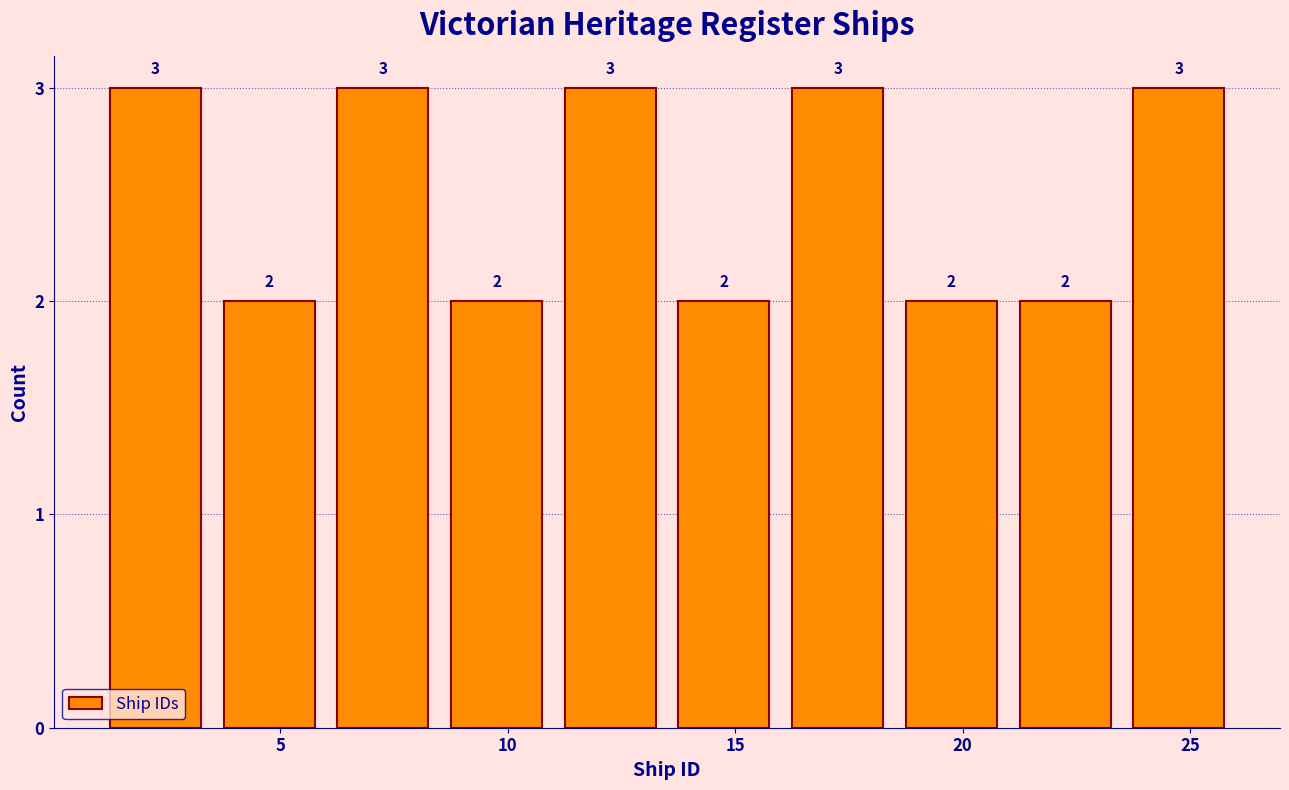

How tall is the bar that spans 21.0 to 23.5 on the x-axis?

2